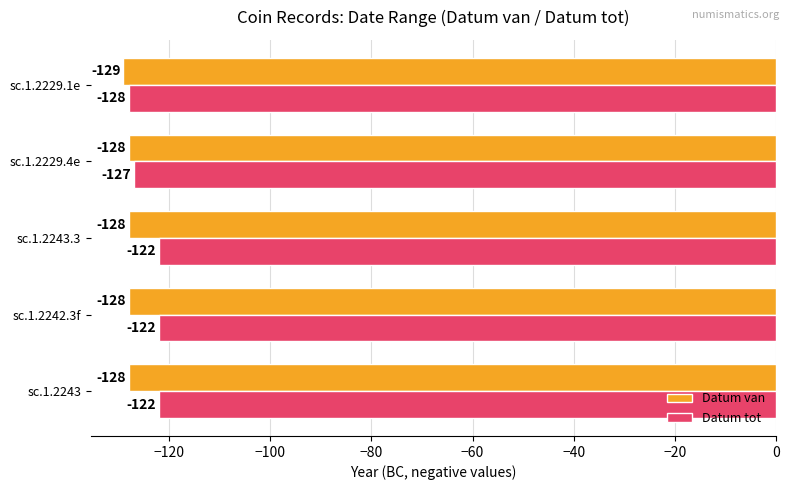

What is the total value across all series at sc.1.2243.3?

-250